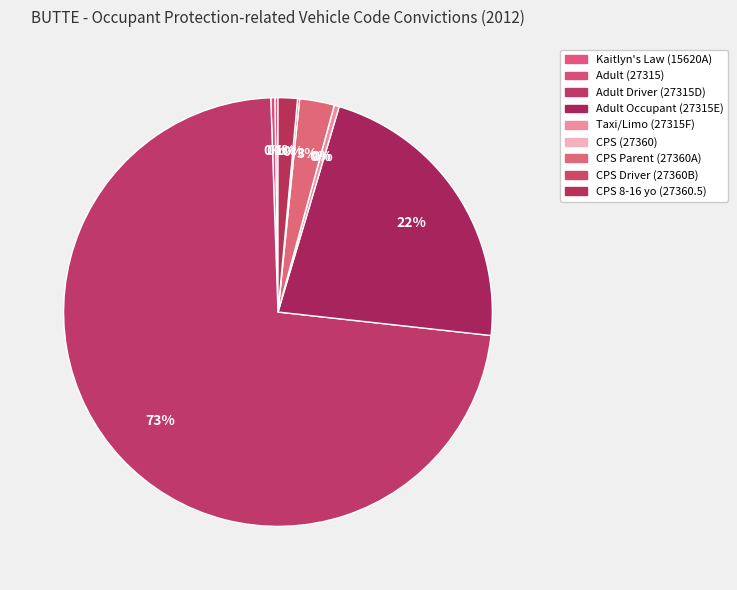

What is the total percentage of Taxi/Limo (27315F) and Adult (27315)?

0.7%